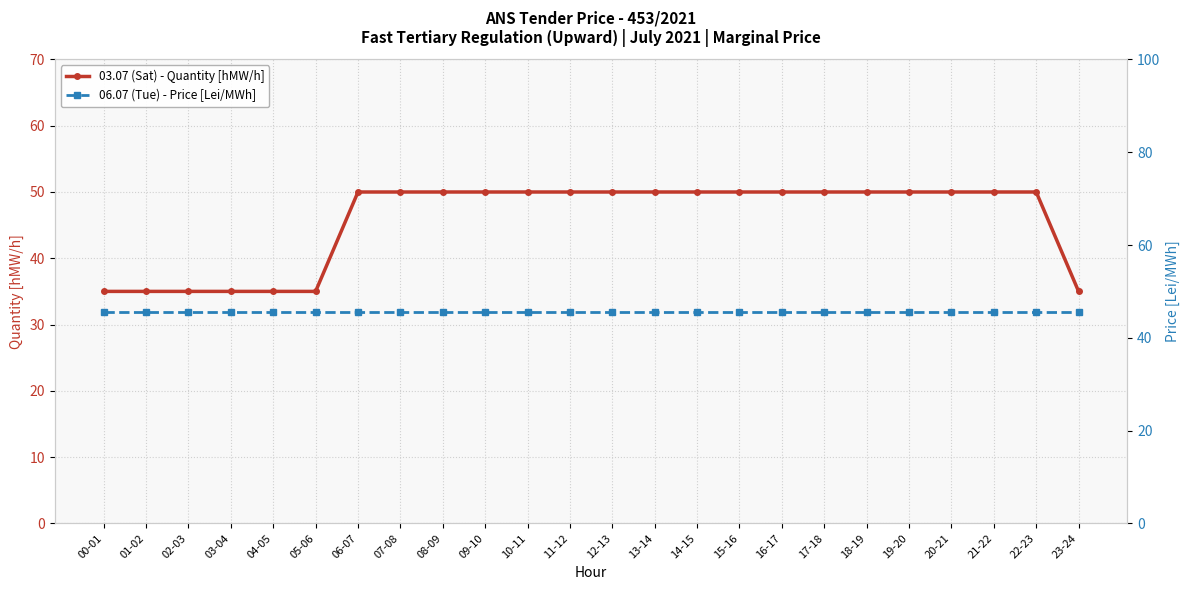

Is it true that 06.07 (Tue) - Price [Lei/MWh] equals 67.7 at 03-04?

False